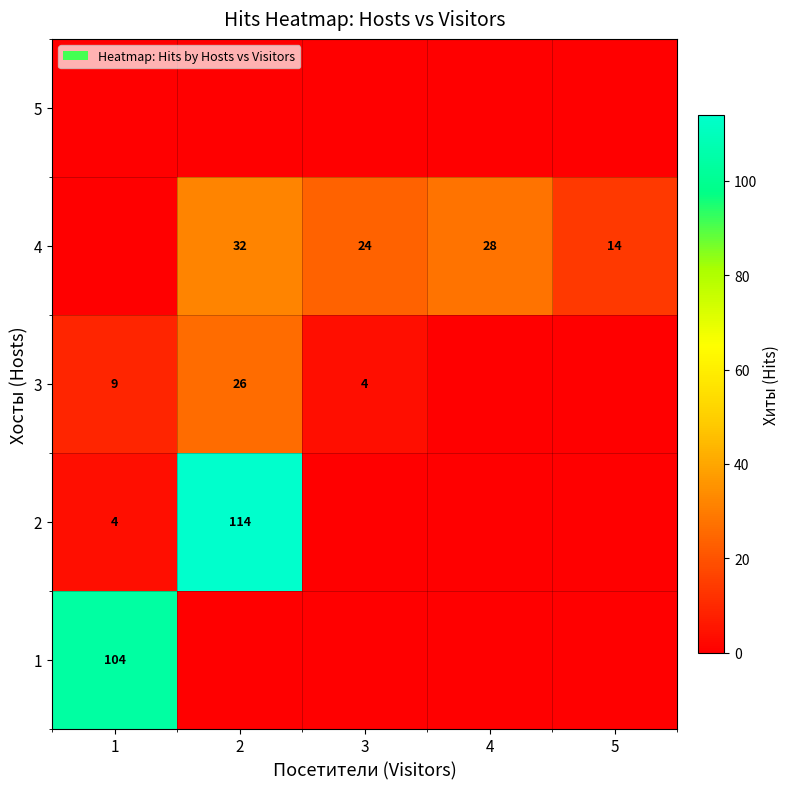

The value of 3 at 2 is 13. True or false?

False